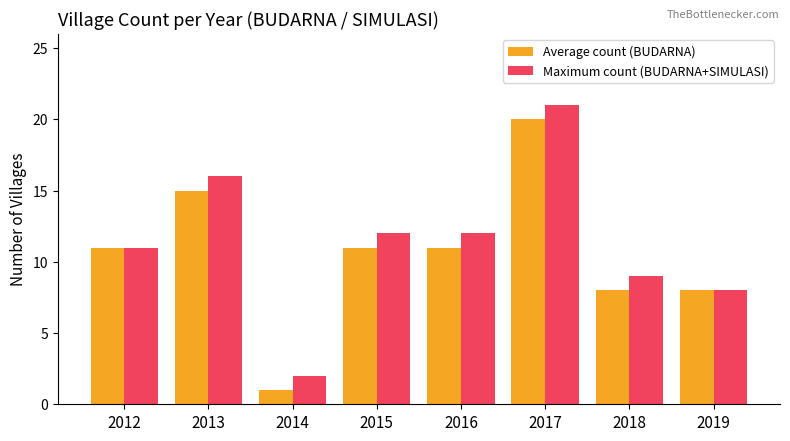

What is the maximum value shown in the chart?

21